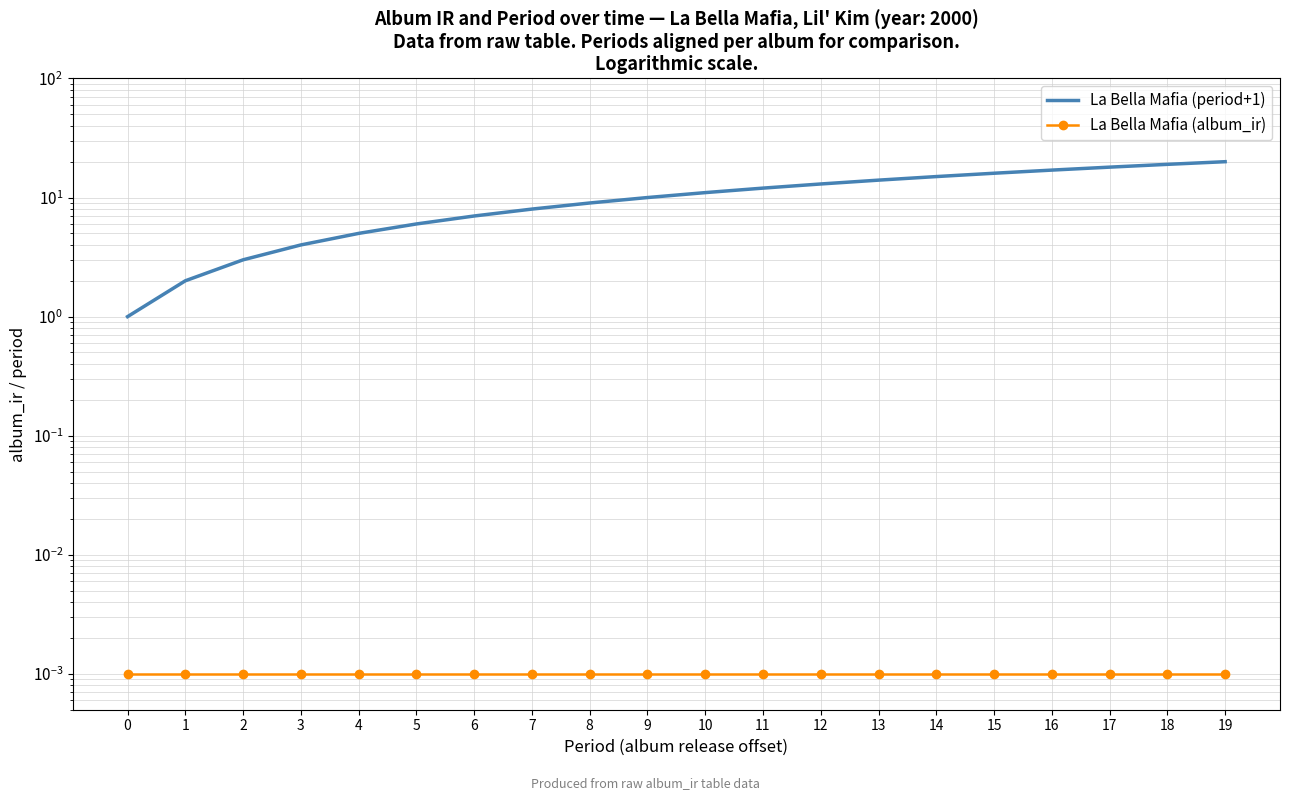

Read the La Bella Mafia (period+1) value at 8.

9.0